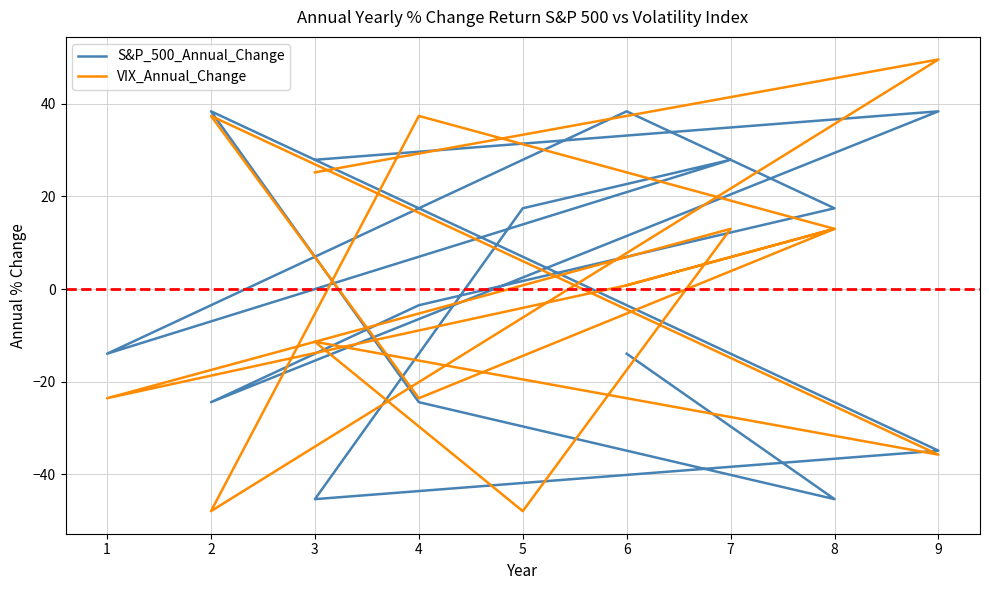

At how many categories does at least one series exceed -2?

10